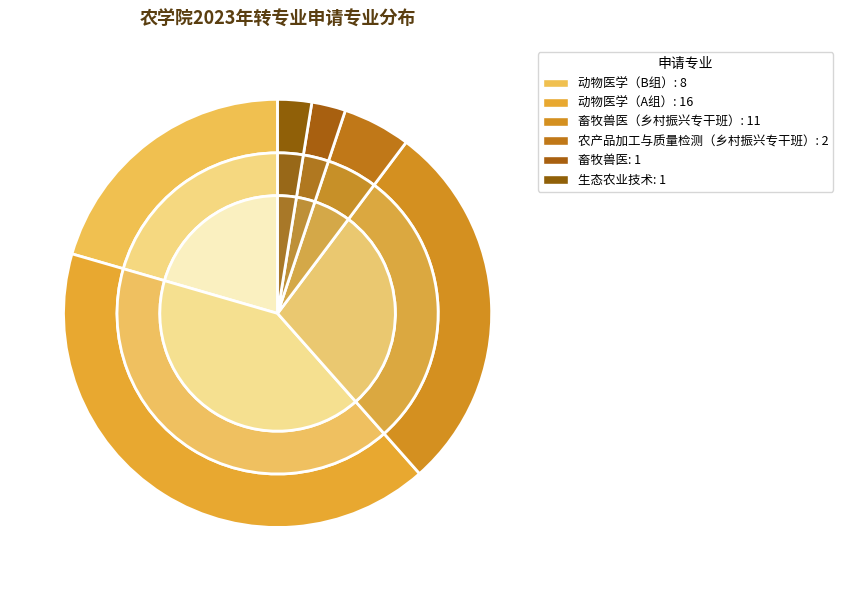

How many slices are in this pie chart?

6